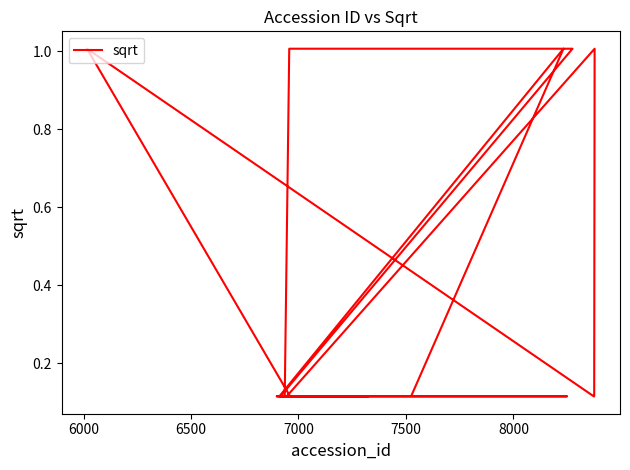

Which category has the highest value across all series?

6000